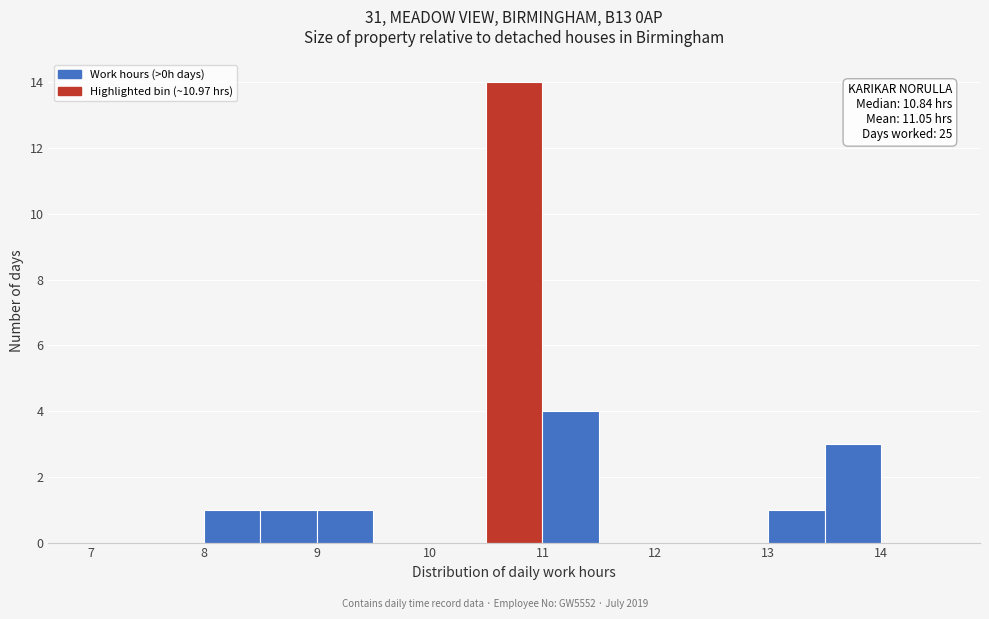

Which range on the x-axis has the tallest bar?

10.5 to 11.0